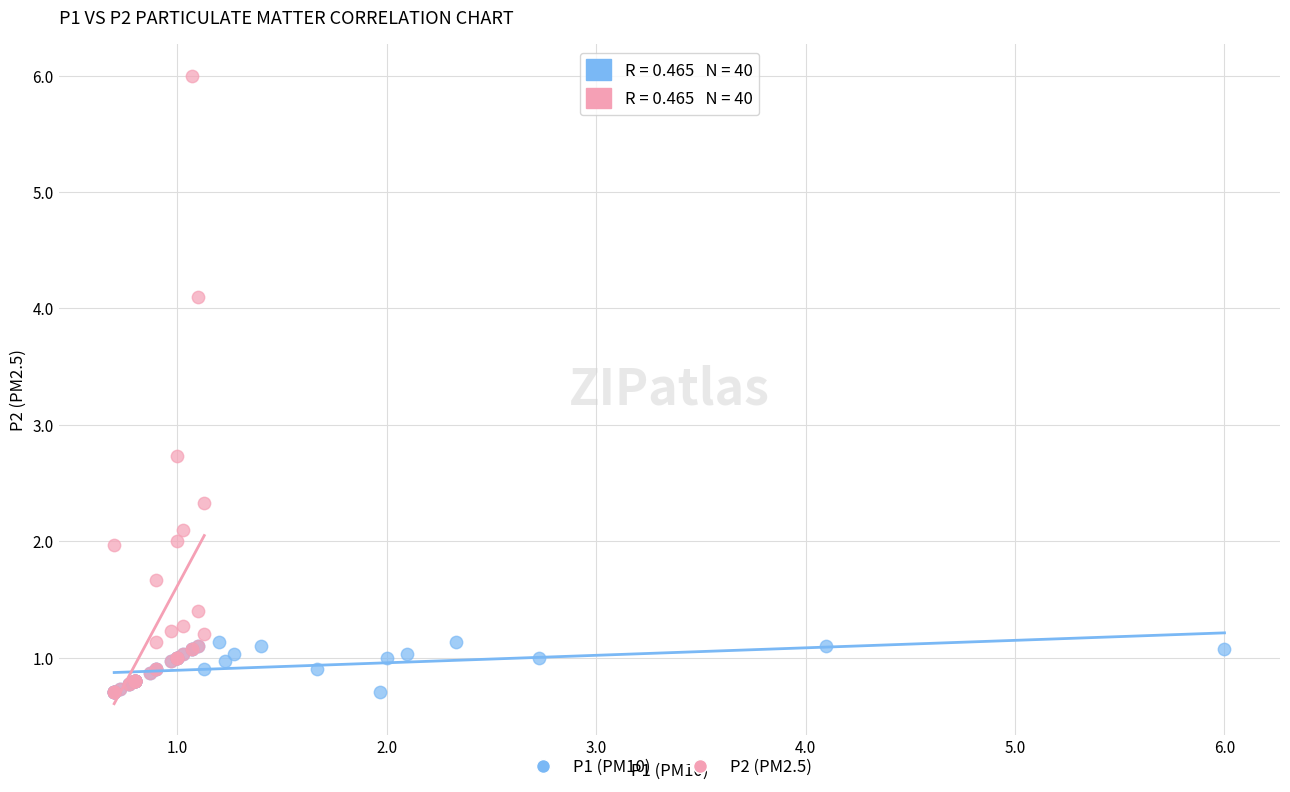

Which series has the widest spread of Y values?

P2 (PM2.5)